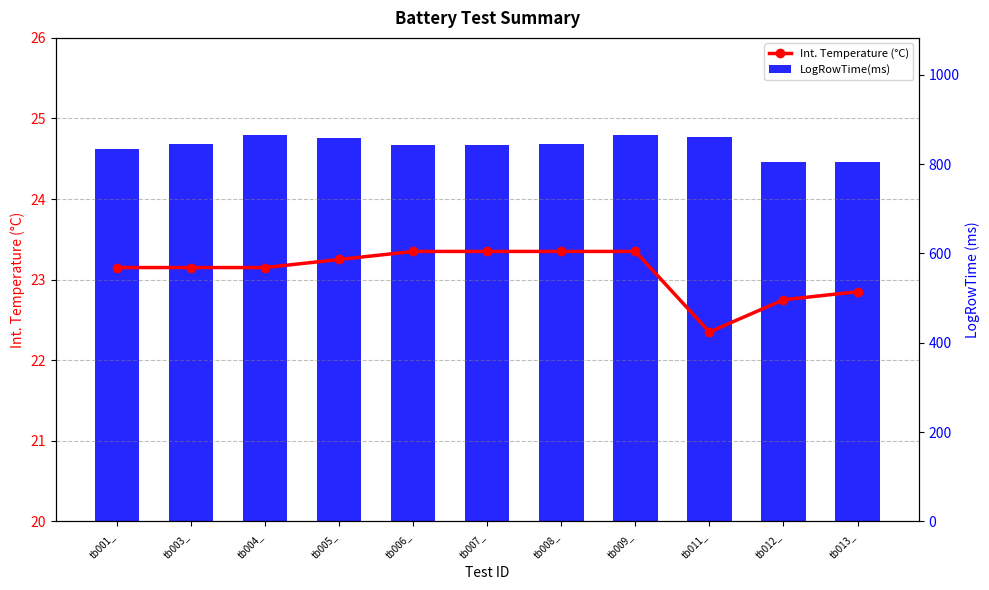

How many Int. Temperature (°C) values are between 22 and 23?

3